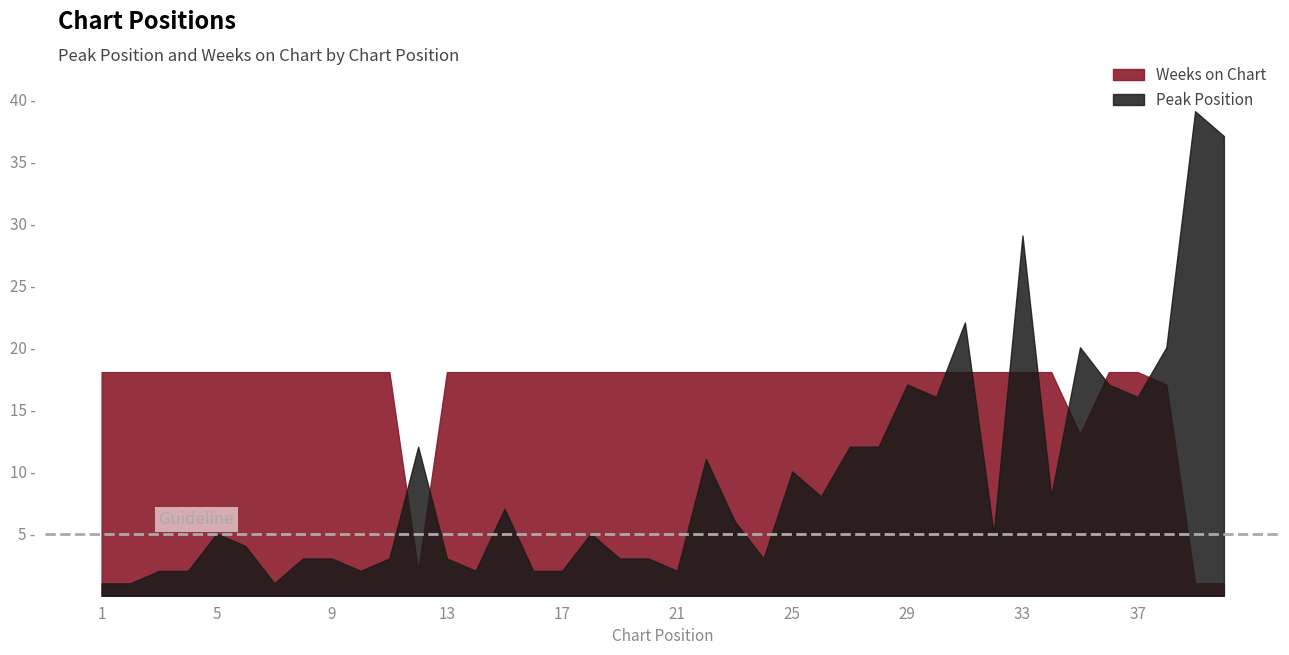

List the series in order of their peak value, highest first.

Peak Position, Weeks on Chart